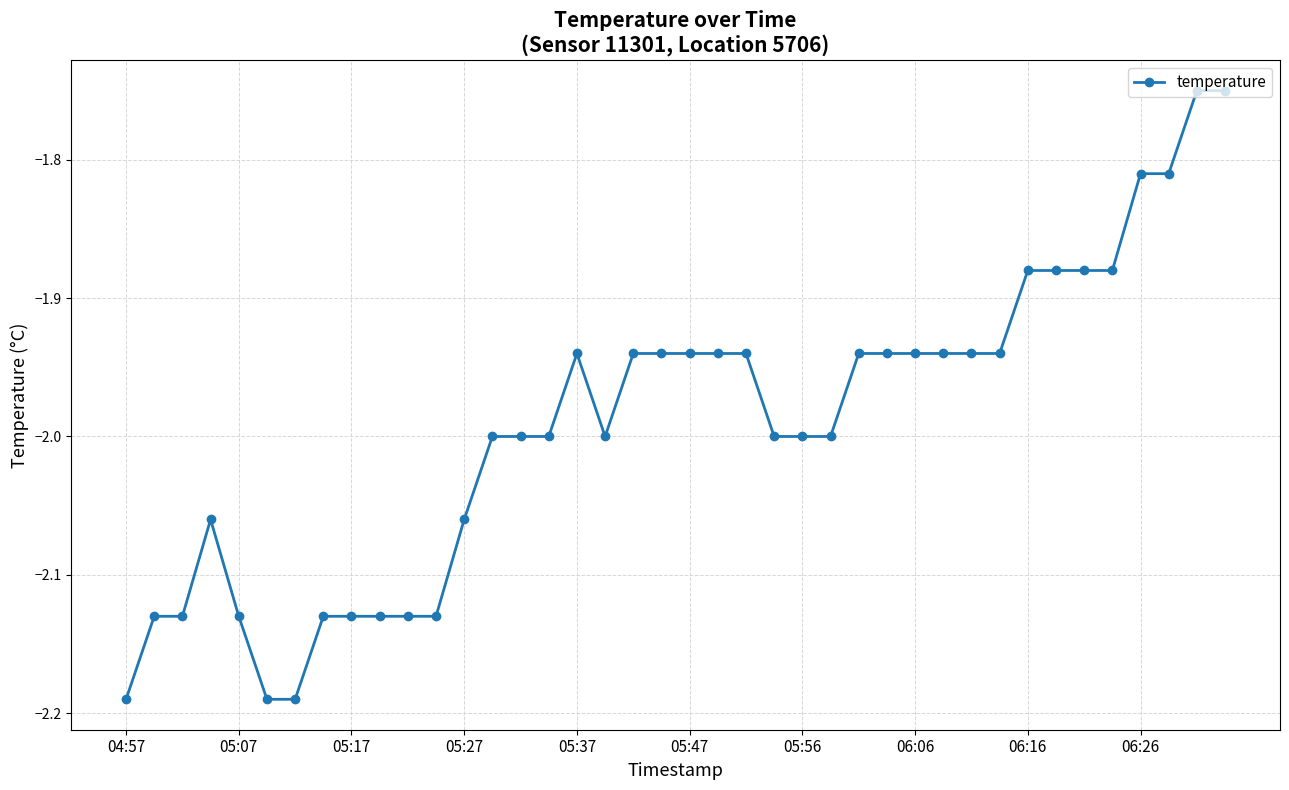

What is the average value?

-2.0